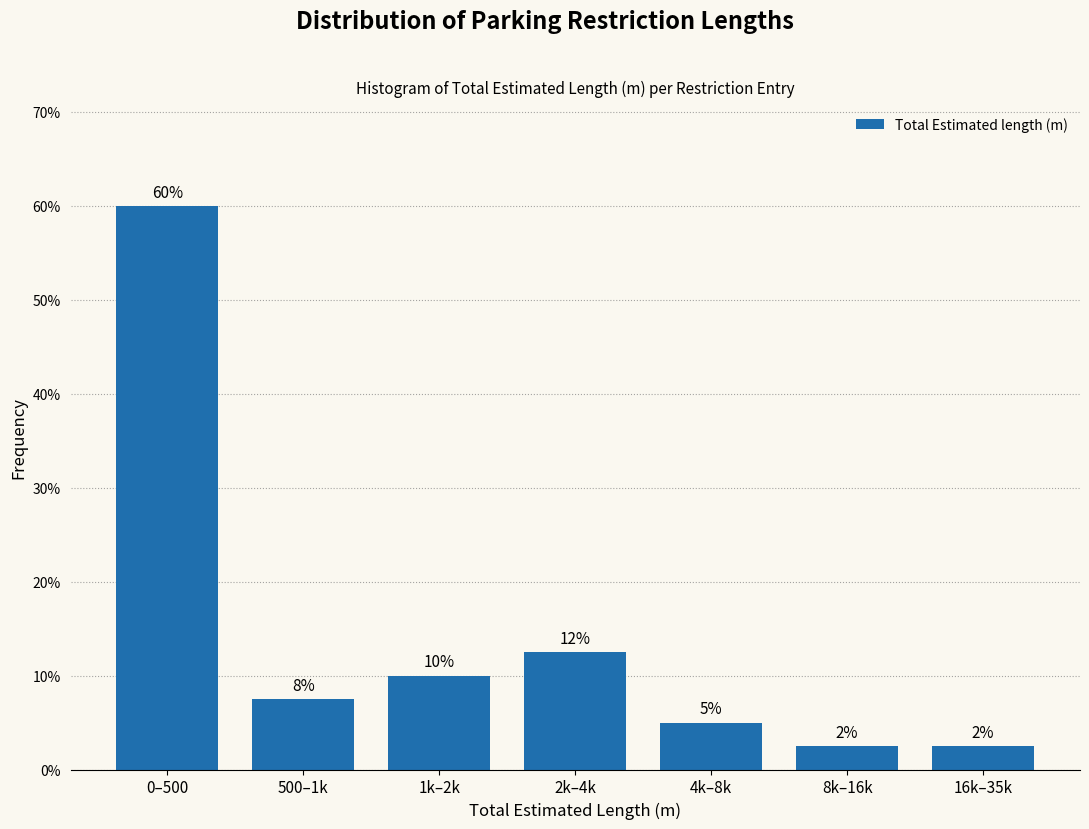

Are the bars horizontal?

No